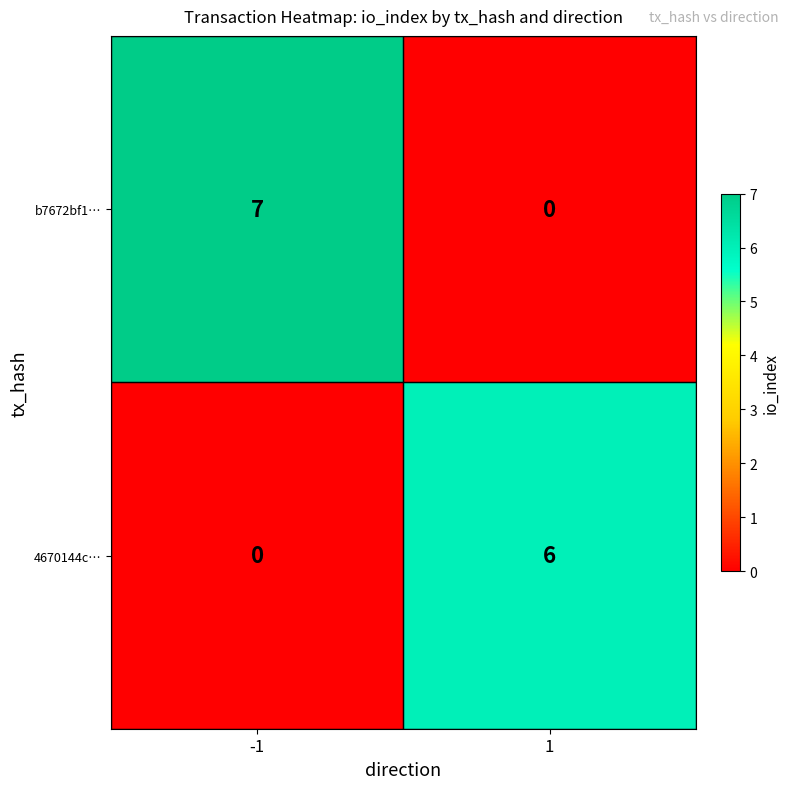

Which series changed the most between -1 and 1?

b7672bf1…